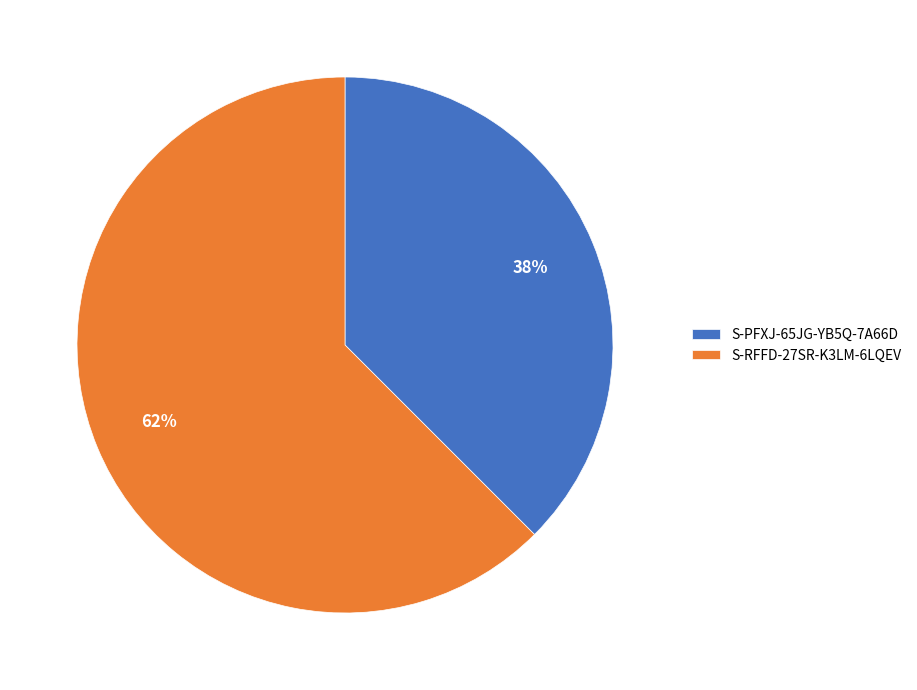

Does any single category account for the majority?

Yes